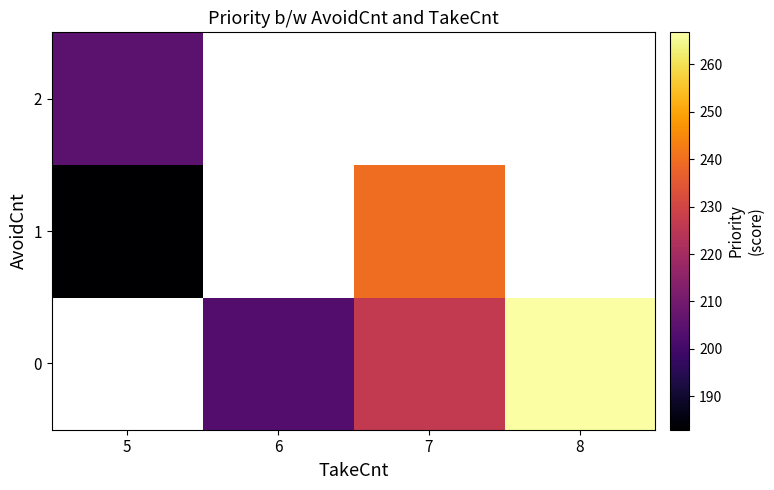

At which category does the chart reach its minimum across all series?

5